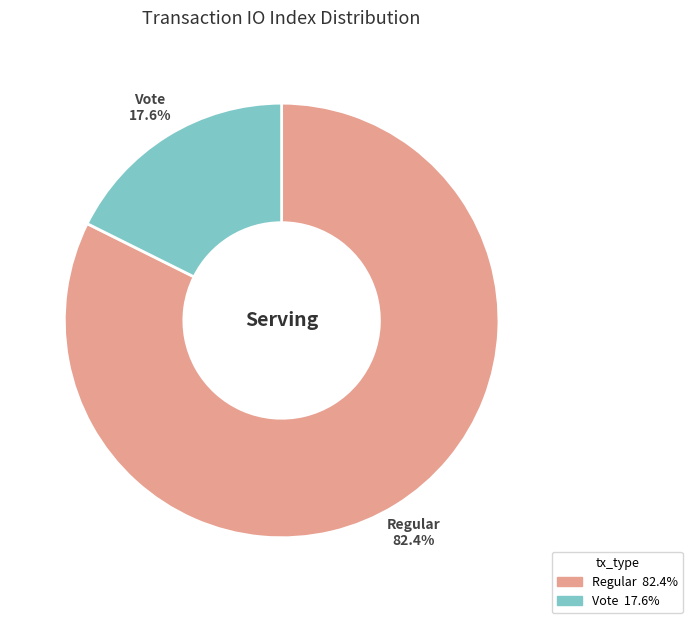

Is there a majority slice in this chart?

Yes